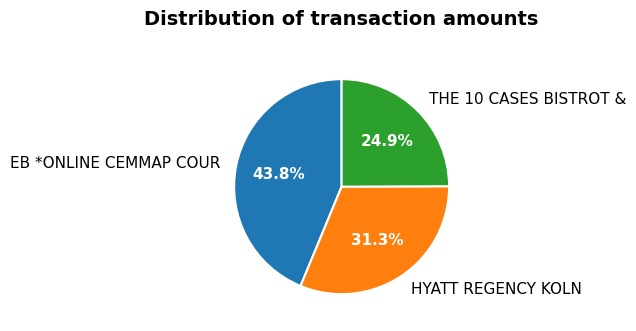

Is there any slice that represents more than half of the pie?

No